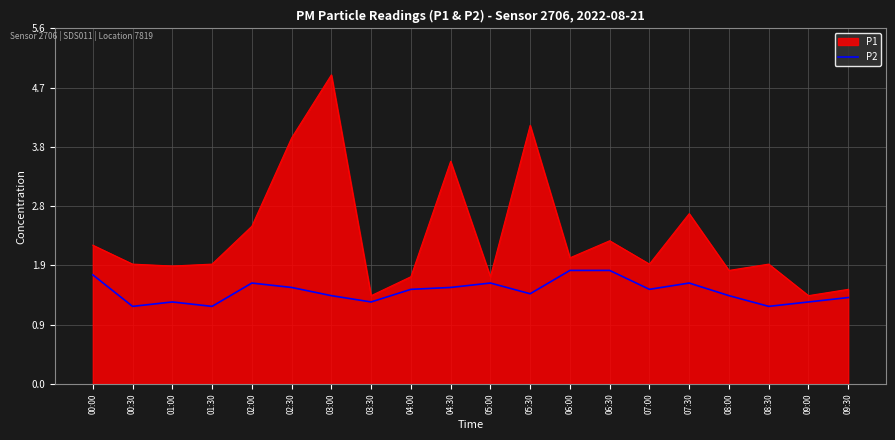

Is it true that P2 equals 1.2 at 06:30?

False